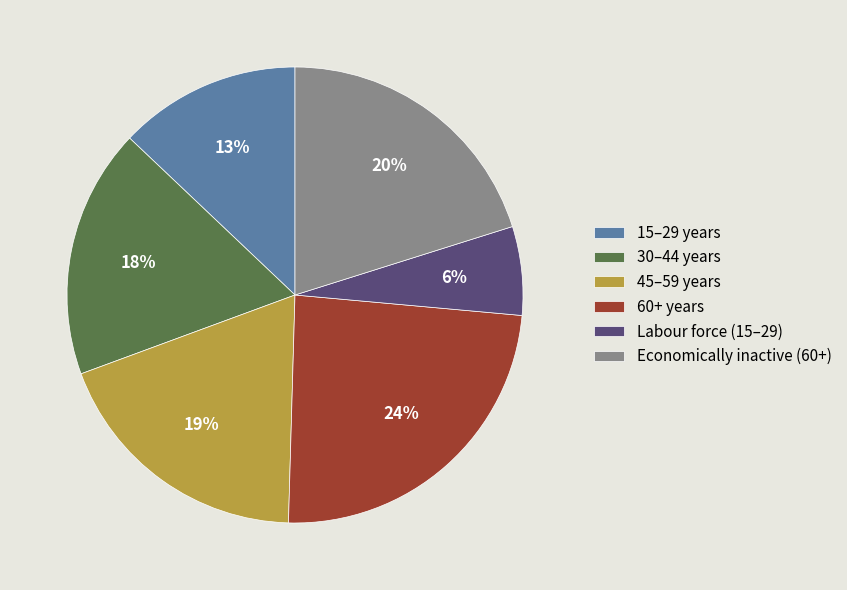

Between 45–59 years and Economically inactive (60+), which is larger?

Economically inactive (60+)